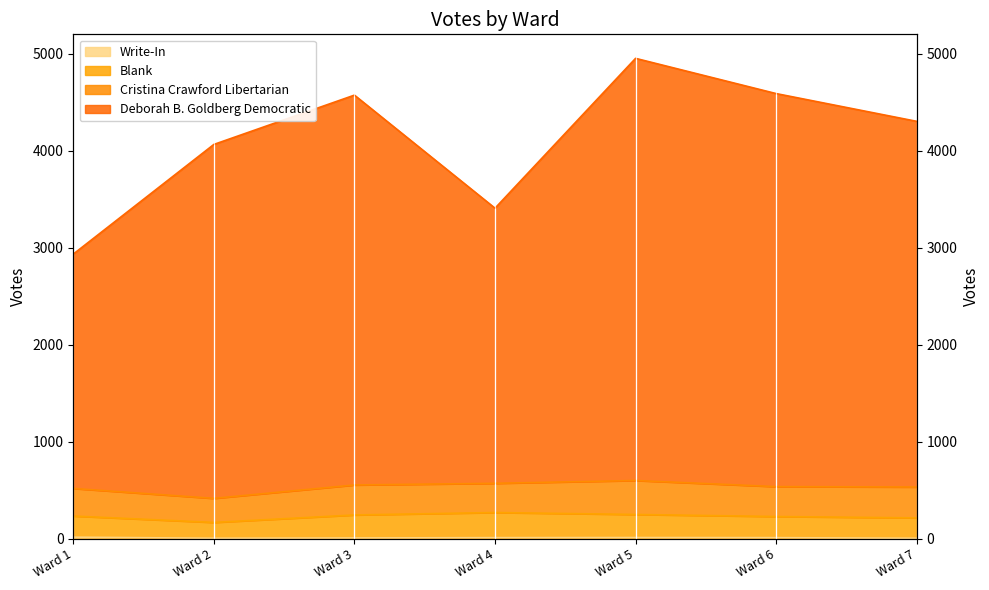

What is the average value of the Blank series?

231